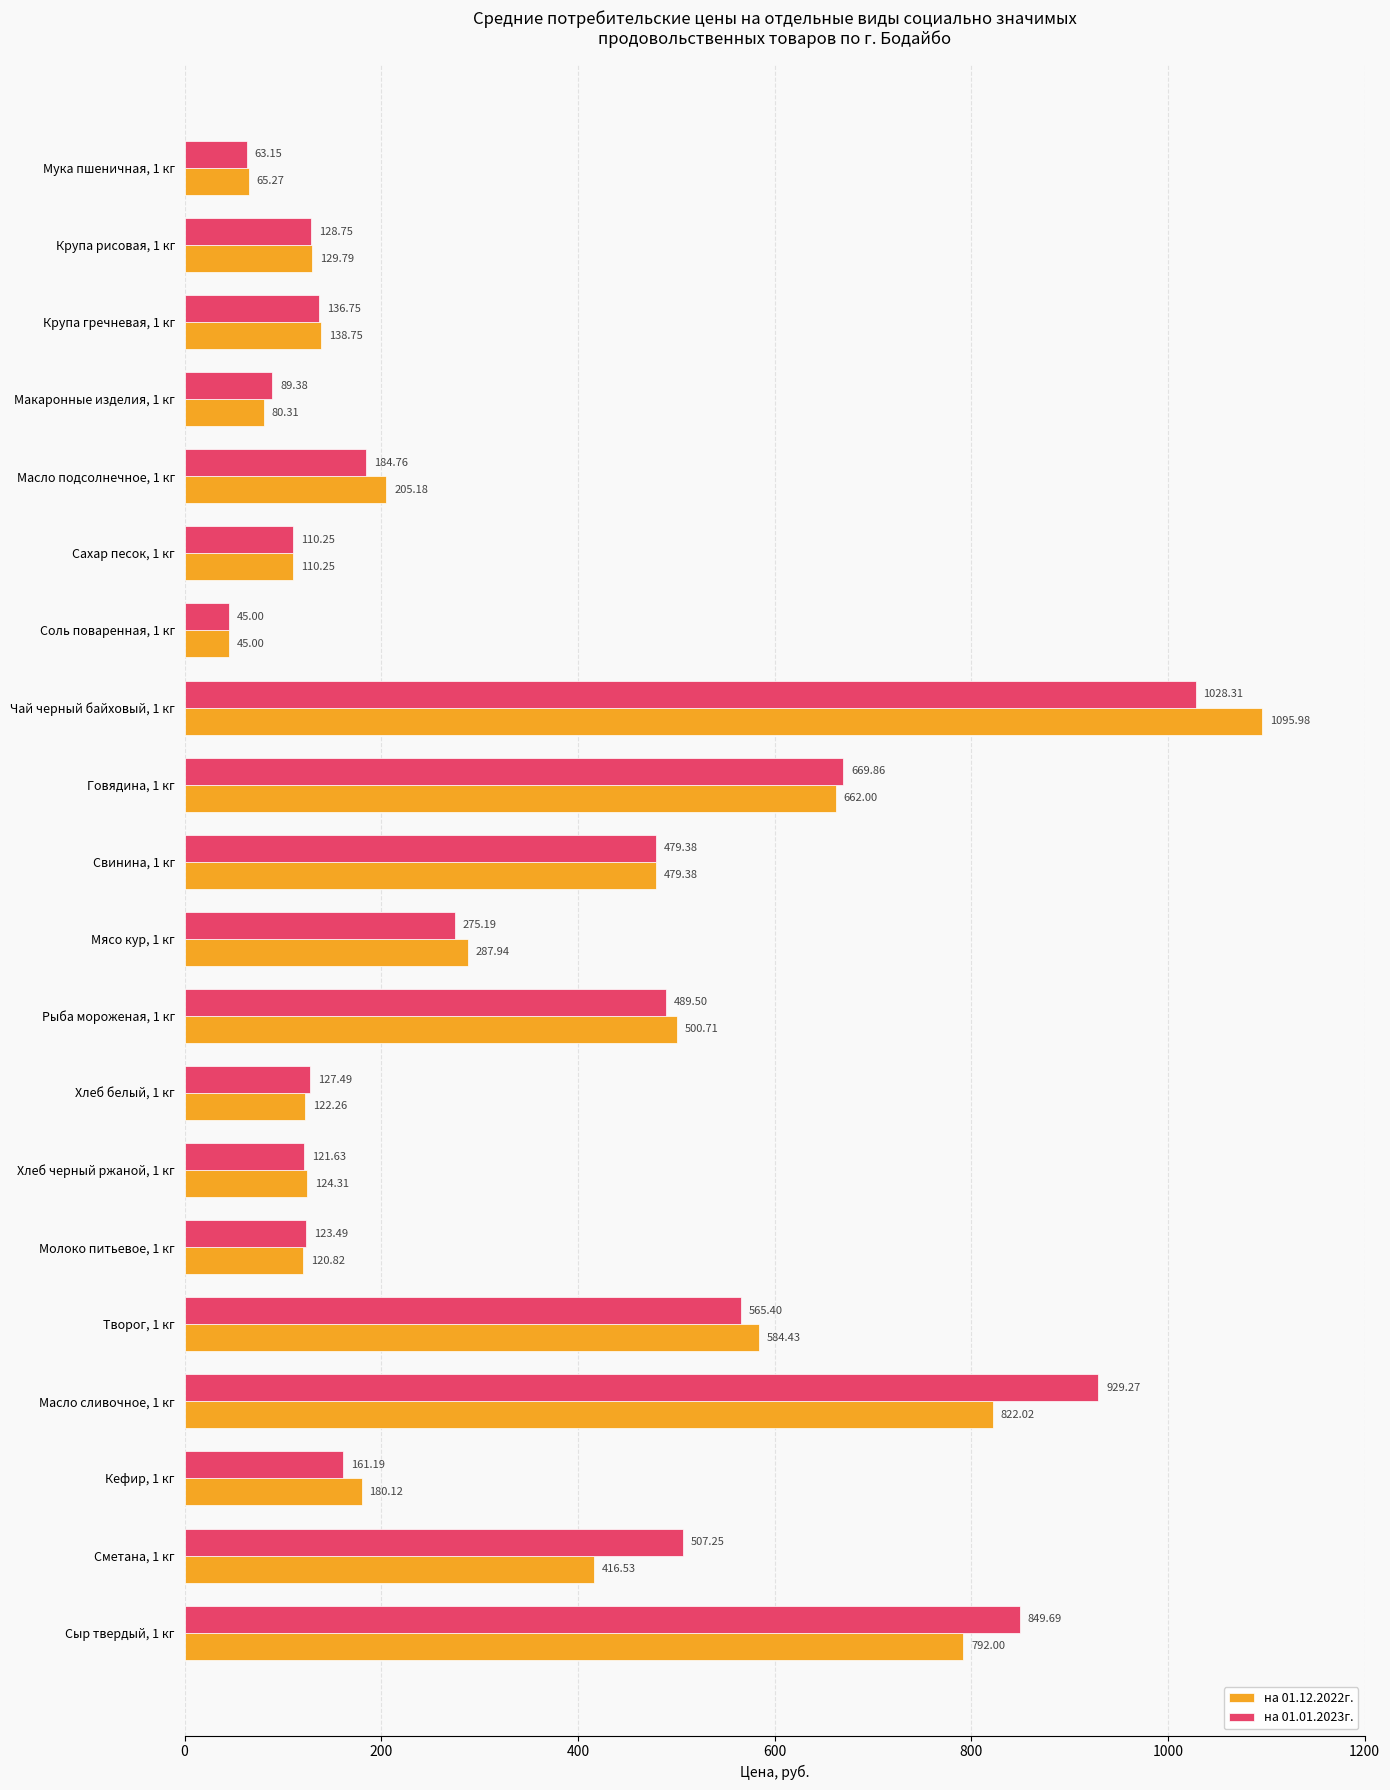

What is the spread (max minus min) of values at Крупа рисовая, 1 кг?

1.0